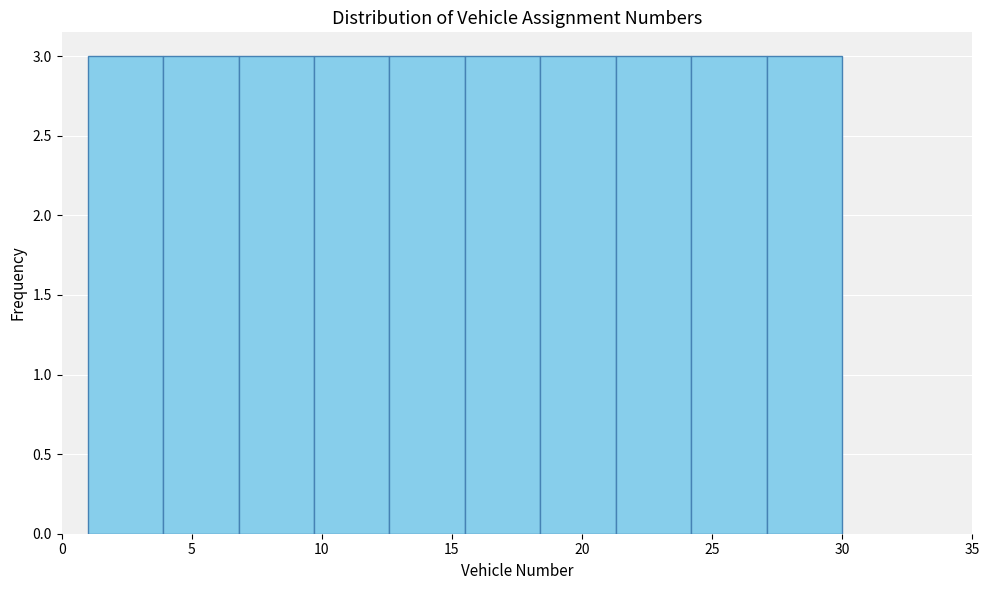

Reading left to right, transcribe this chart: for each bar, give the range it covers on the x-axis and its height. Neither the bar edges nor the heights are printed on the chart, so give them approximately, as read against the axes.

1.0 to 3.9: 3
3.9 to 6.8: 3
6.8 to 9.7: 3
9.7 to 12.6: 3
12.6 to 15.5: 3
15.5 to 18.4: 3
18.4 to 21.3: 3
21.3 to 24.2: 3
24.2 to 27.1: 3
27.1 to 30.0: 3